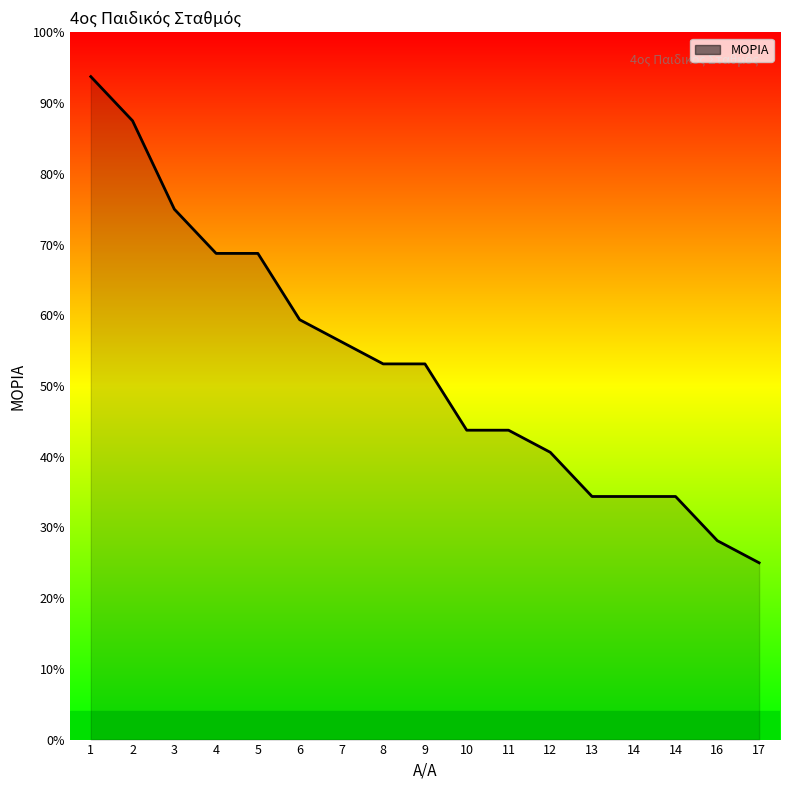

Which label corresponds to the smallest value in the chart?

17